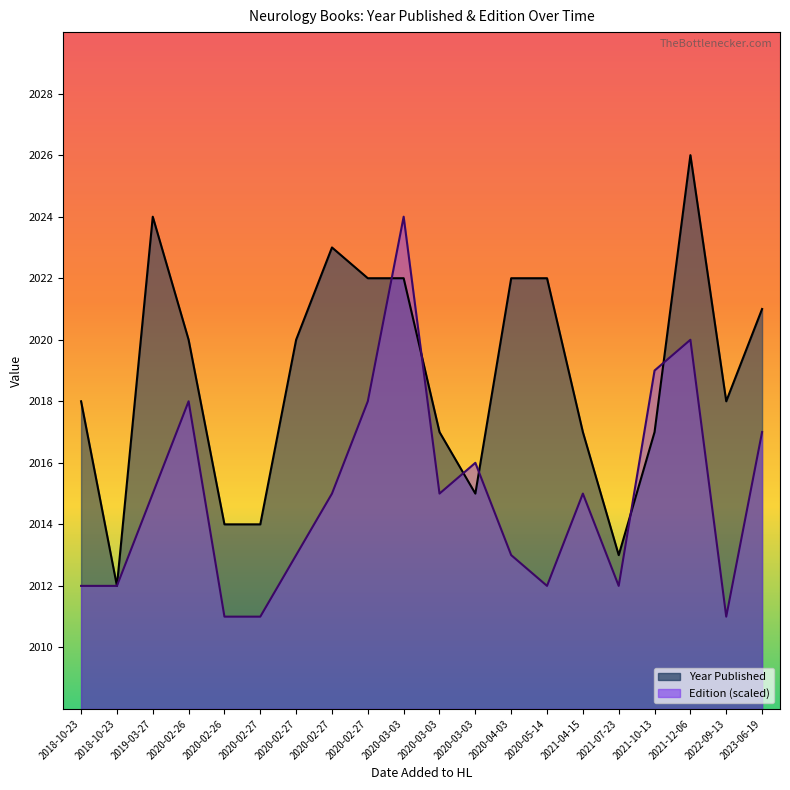

What value does the Edition series have at 2021-10-13?

2019